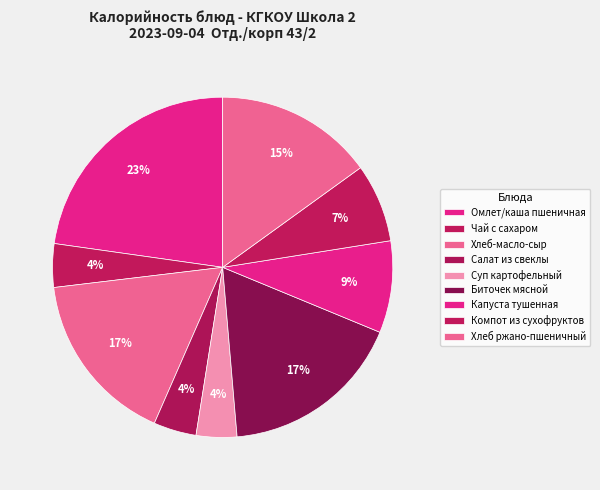

How many segments does this pie chart have?

9